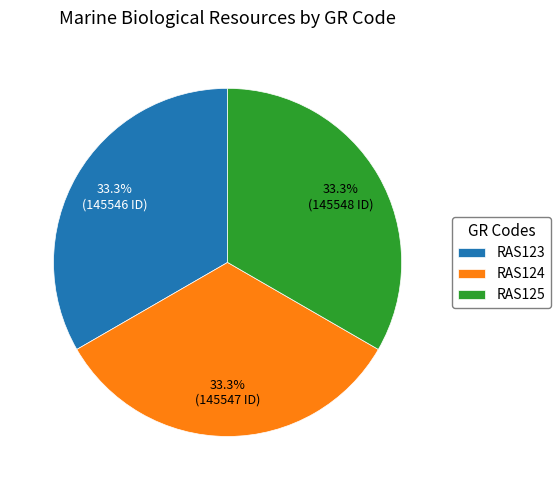

To the nearest percent, what is the combined percentage of RAS123 and RAS124?

67%